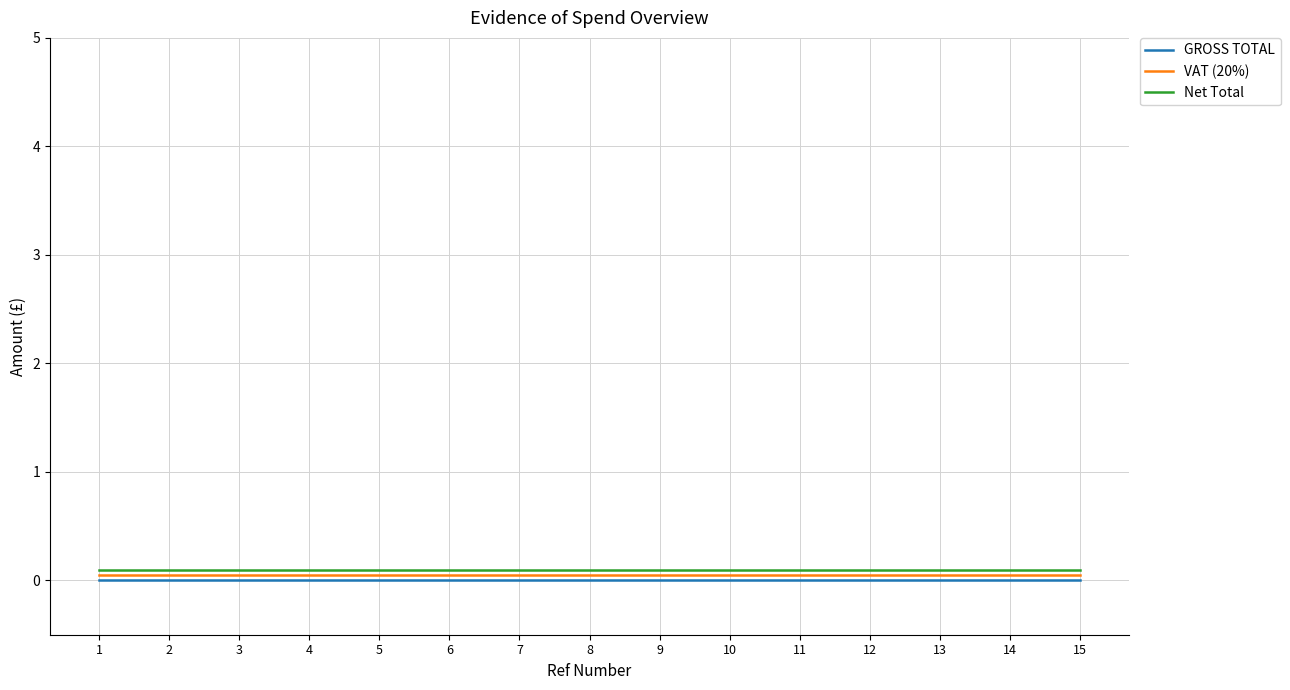

Reading right to left, extract all data points from this chart.

GROSS TOTAL: 0.0	0.0	0.0	0.0	0.0	0.0	0.0	0.0	0.0	0.0	0.0	0.0	0.0	0.0	0.0
VAT (20%): 0.1	0.1	0.1	0.1	0.1	0.1	0.1	0.1	0.1	0.1	0.1	0.1	0.1	0.1	0.1
Net Total: 0.1	0.1	0.1	0.1	0.1	0.1	0.1	0.1	0.1	0.1	0.1	0.1	0.1	0.1	0.1